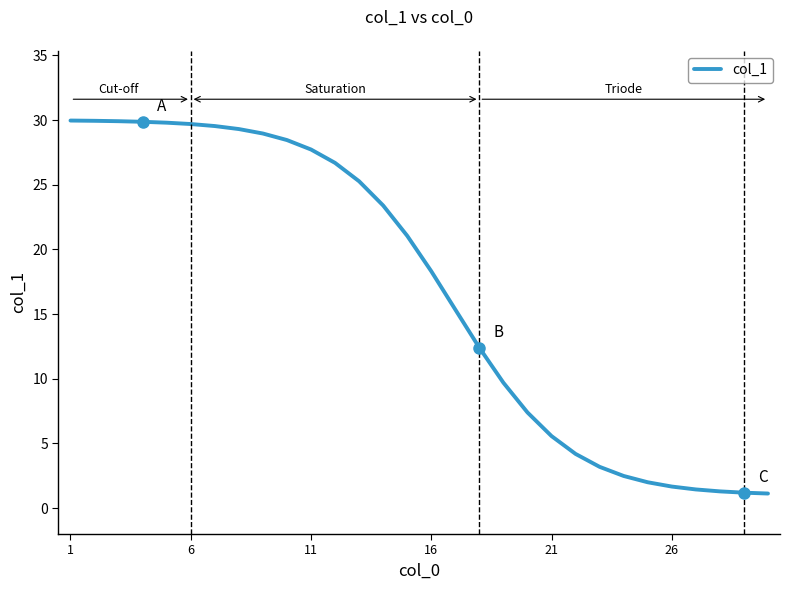

What is the difference between the maximum and minimum values?

28.8